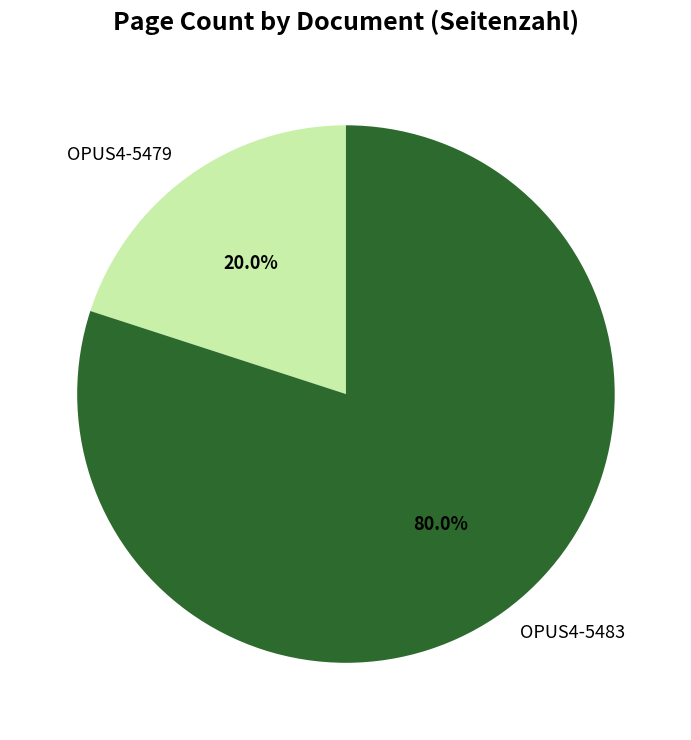

Does OPUS4-5479 represent more than half of the total?

No